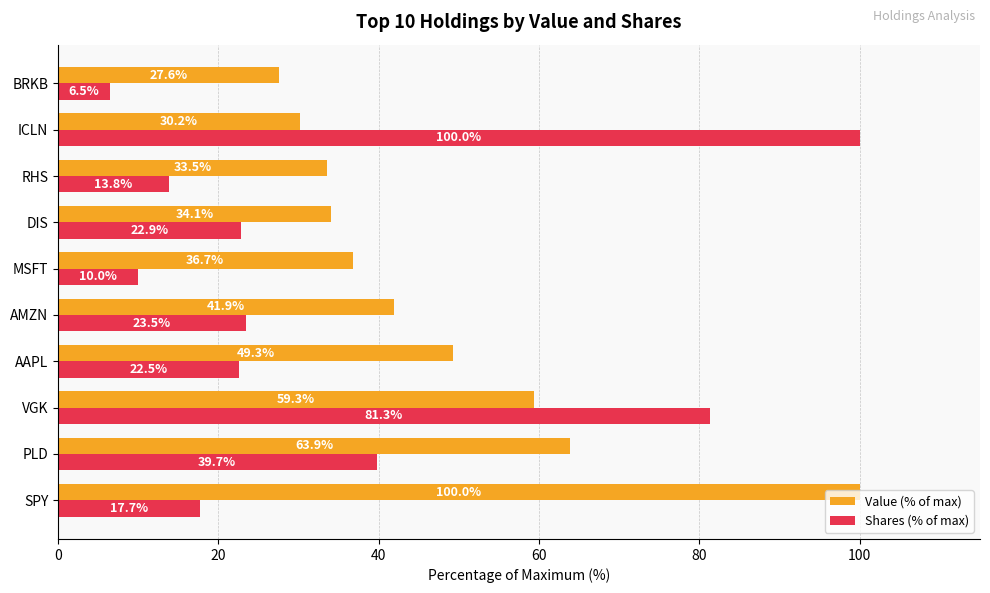

Between VGK and RHS, which series saw the biggest shift?

Shares (% of max)